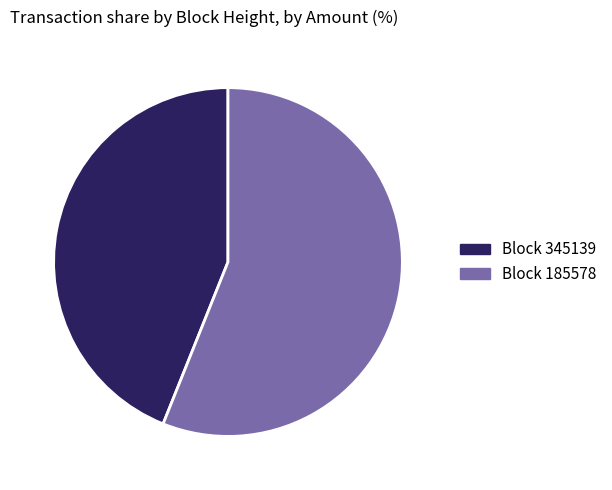

Is there any slice that represents more than half of the pie?

Yes